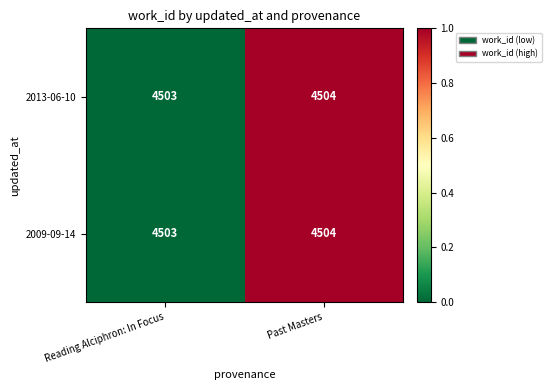

True or false: 2009-09-14 has a value of 6692 at Past Masters.

False